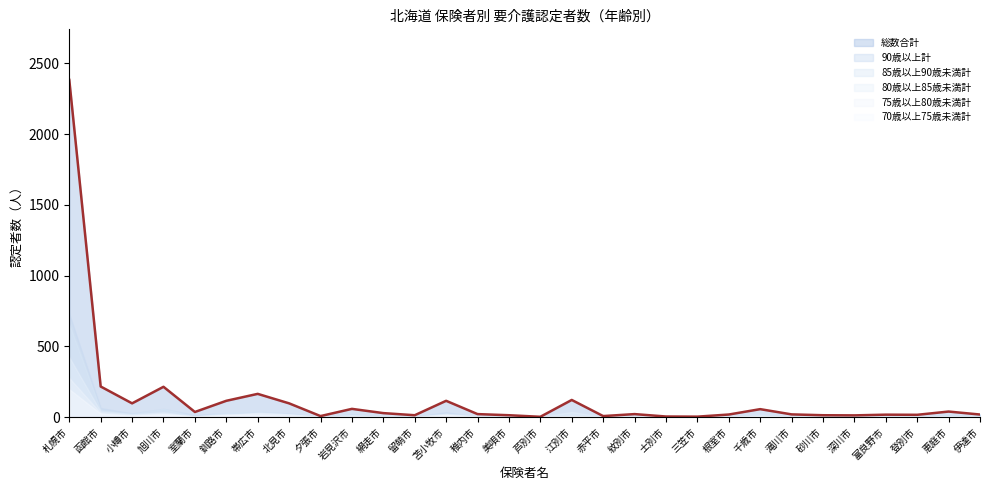

What is the spread (max minus min) of values at 札幌市?

2186